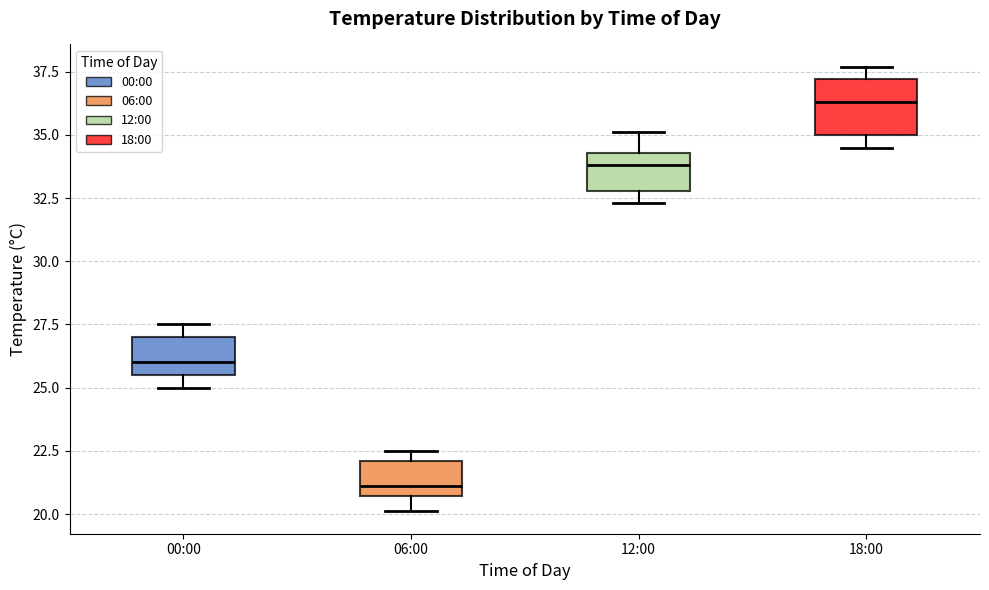

Reading left to right, read every box against the y-axis: the position of its median line, the range the box covers, and the ends of its whiskers. The values are not printed on the chart, so give them approximately, as read against the axis.

00:00: median 26.0, box 25.5 to 27.0, whiskers 25.0 to 27.5
06:00: median 21.0, box 20.5 to 22.0, whiskers 20.0 to 22.5
12:00: median 34.0, box 33.0 to 34.5, whiskers 32.5 to 35.0
18:00: median 36.5, box 35.0 to 37.0, whiskers 34.5 to 37.5